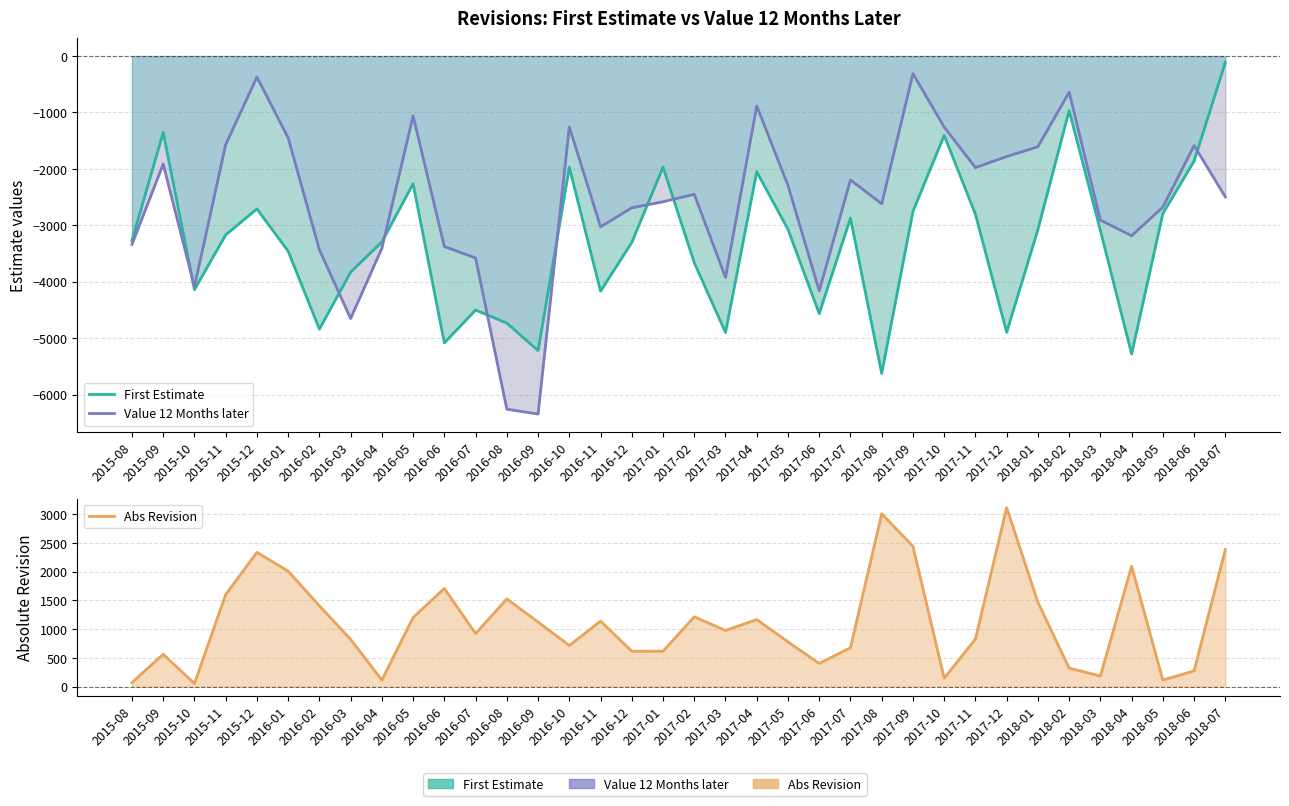

Does the chart display data point markers on the line(s)?

No